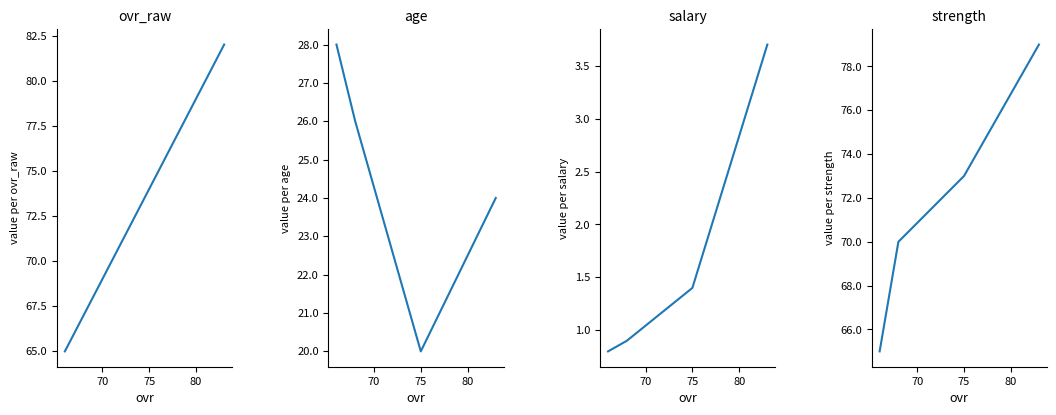

True or false: ovr_raw and salary cross at least once.

False